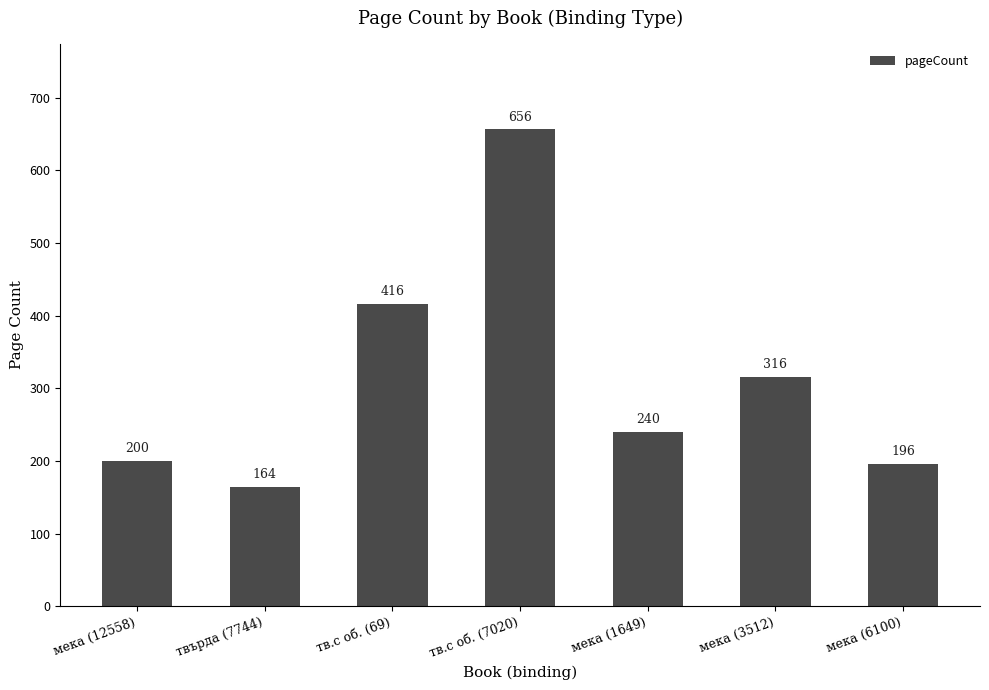

What is the minimum value shown in the chart?

164